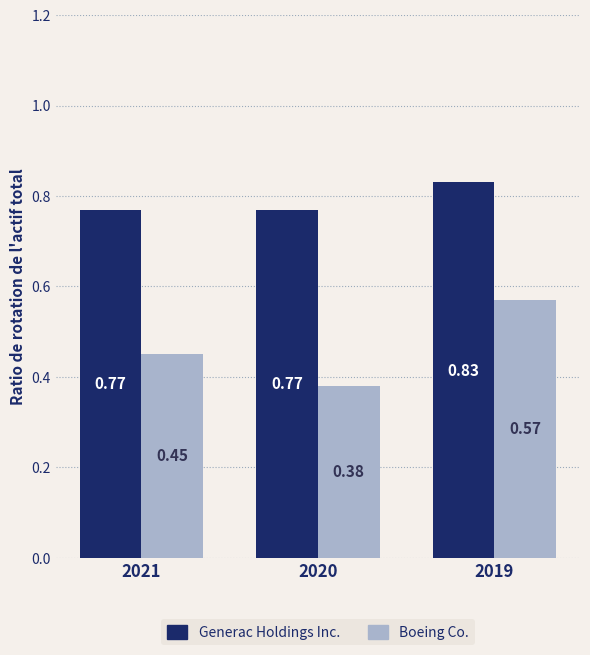

At how many categories does at least one series exceed 0?

3